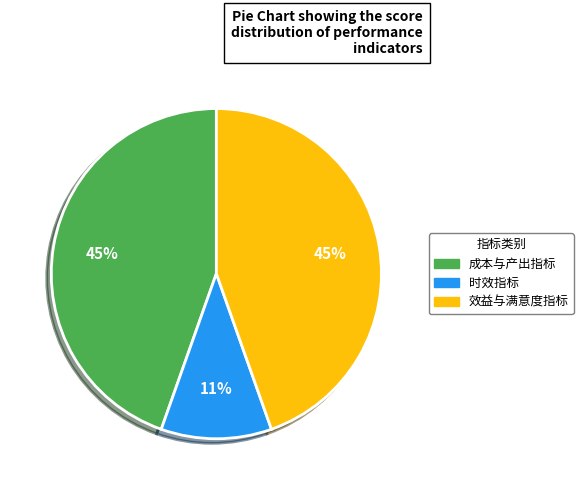

To the nearest percent, what is the average slice percentage?

33%